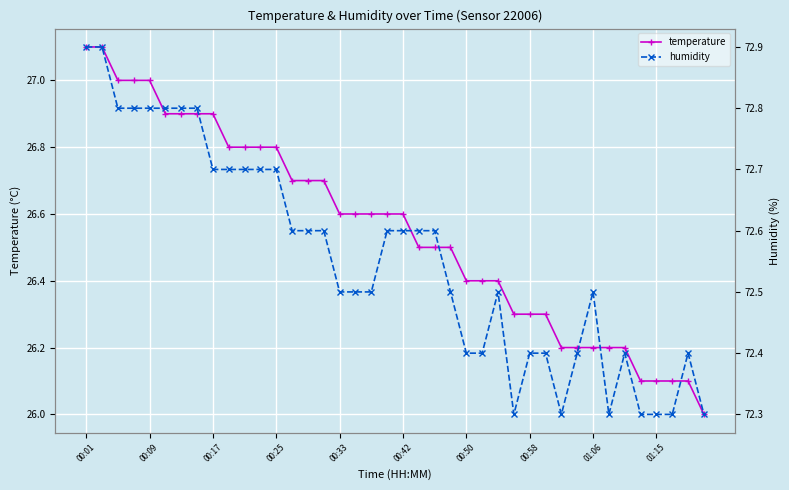

Where is temperature nearest to the value 26?

39